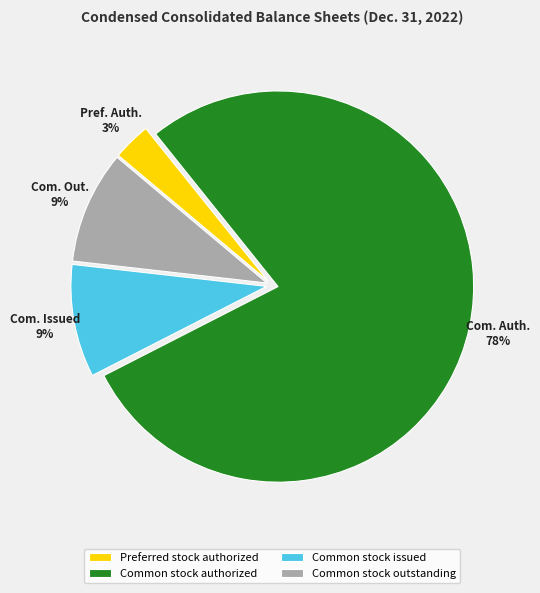

The Common stock issued slice represents 9% of the pie. True or false?

True